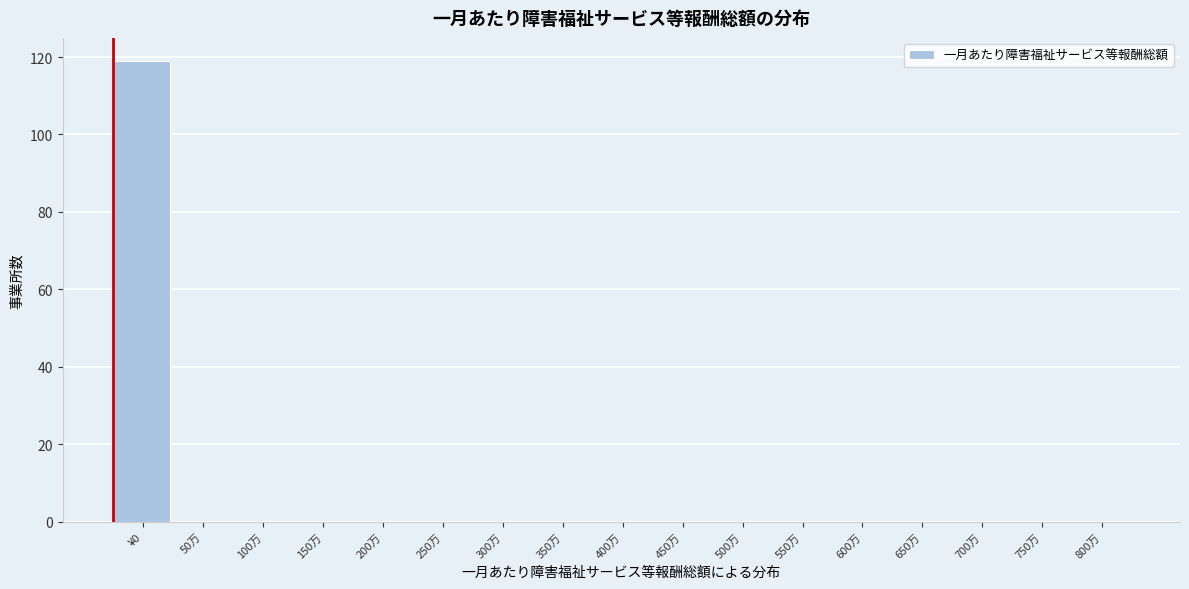

Reading right to left, list all the values displayed in this chart.

800万=0	750万=0	700万=0	650万=0	600万=0	550万=0	500万=0	450万=0	400万=0	350万=0	300万=0	250万=0	200万=0	150万=0	100万=0	50万=0	¥0=119